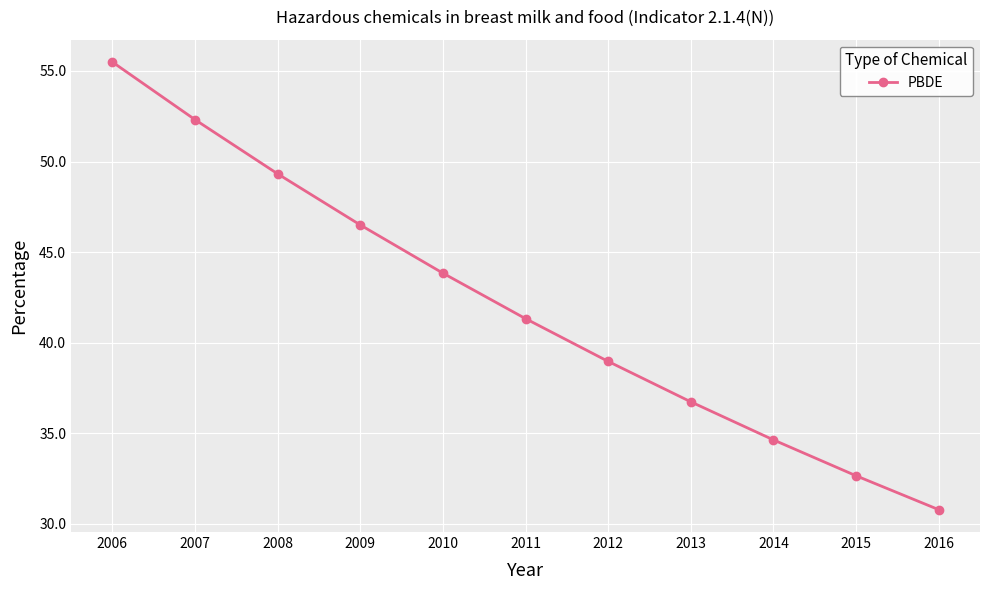

List the labels in order of value, largest first.

2006, 2007, 2008, 2009, 2010, 2011, 2012, 2013, 2014, 2015, 2016